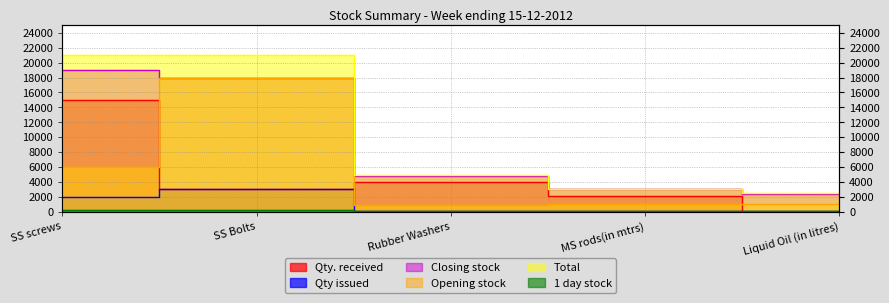

Which series has the largest total across all categories?

Total